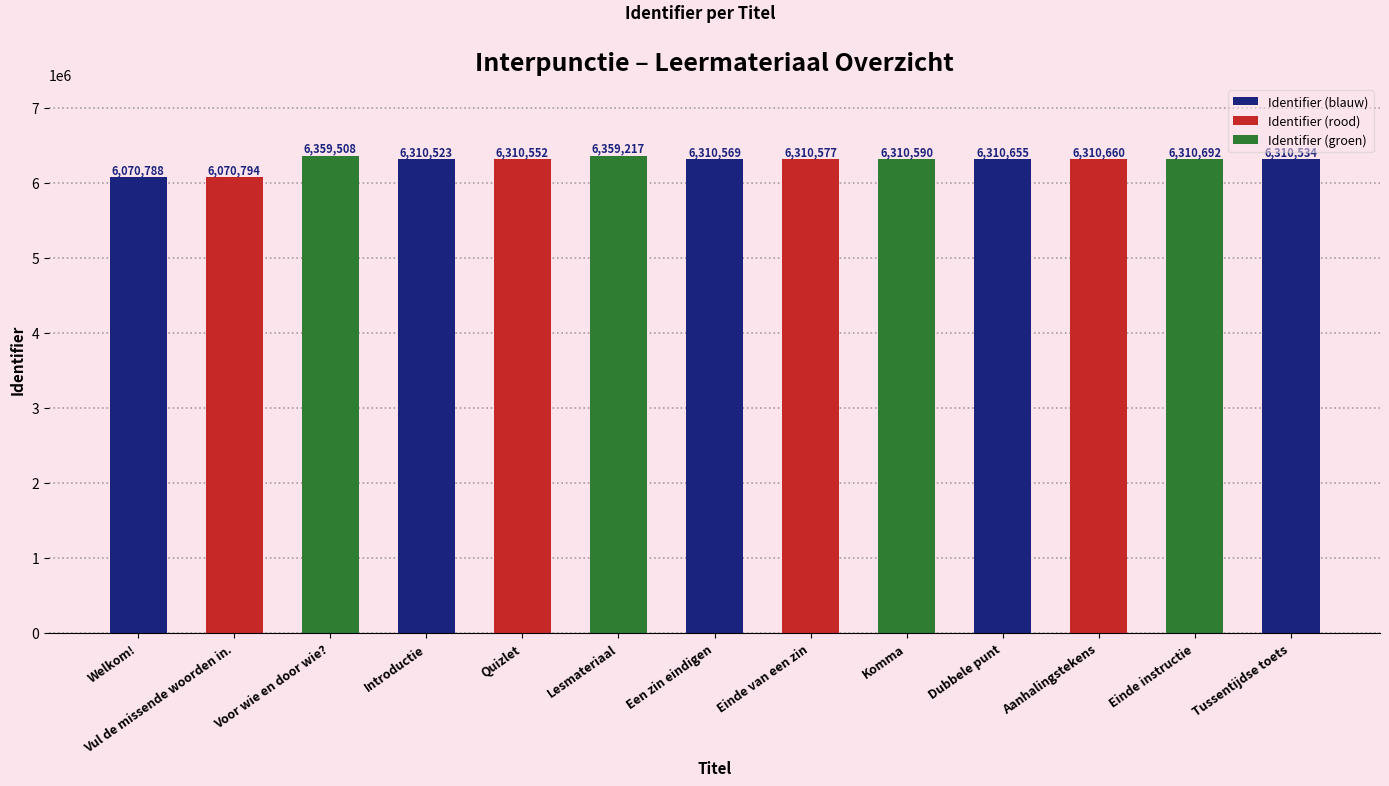

What is the change in value from Welkom! to Vul de missende woorden in.?

+6